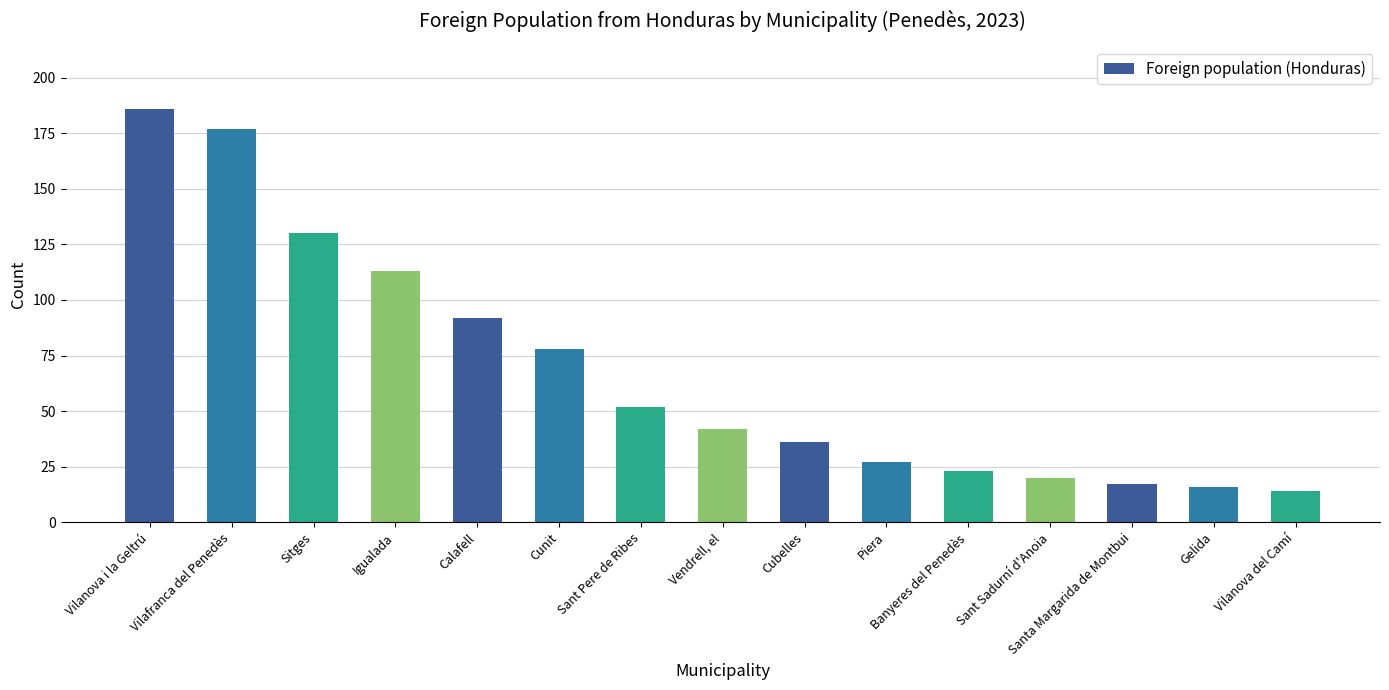

Reading left to right, extract all data points from this chart.

Vilanova i la Geltrú=186	Vilafranca del Penedès=177	Sitges=130	Igualada=113	Calafell=92	Cunit=78	Sant Pere de Ribes=52	Vendrell, el=42	Cubelles=36	Piera=27	Banyeres del Penedès=23	Sant Sadurní d'Anoia=20	Santa Margarida de Montbui=17	Gelida=16	Vilanova del Camí=14